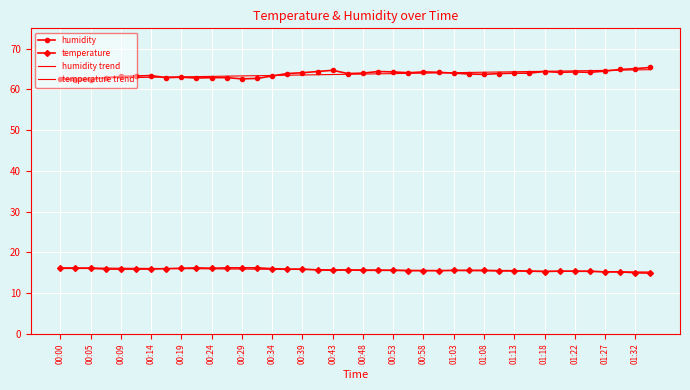

How many lines are shown in the chart?

4